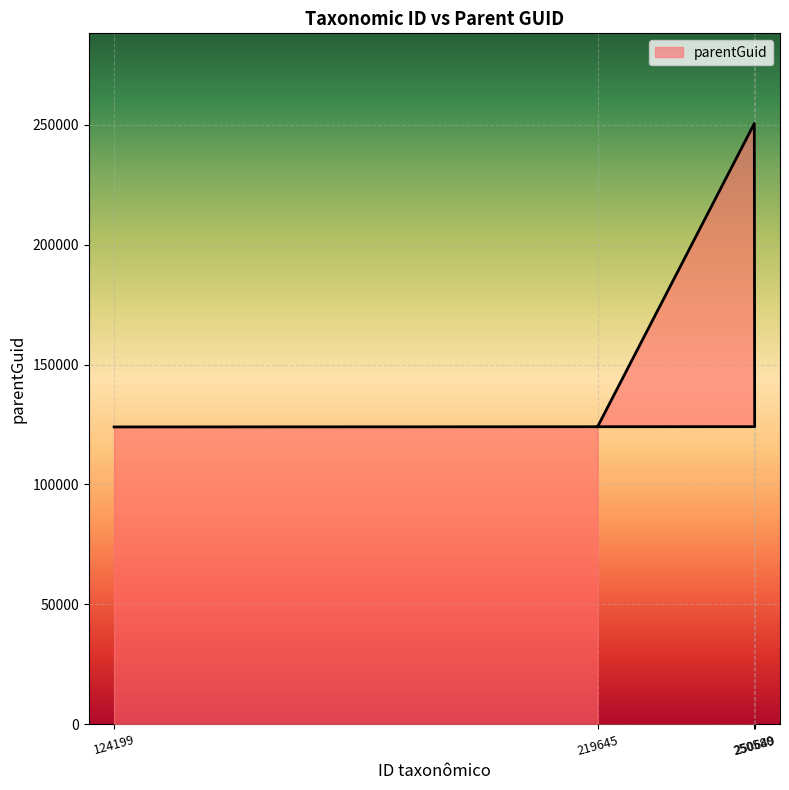

At which category does the chart reach its minimum across all series?

124199